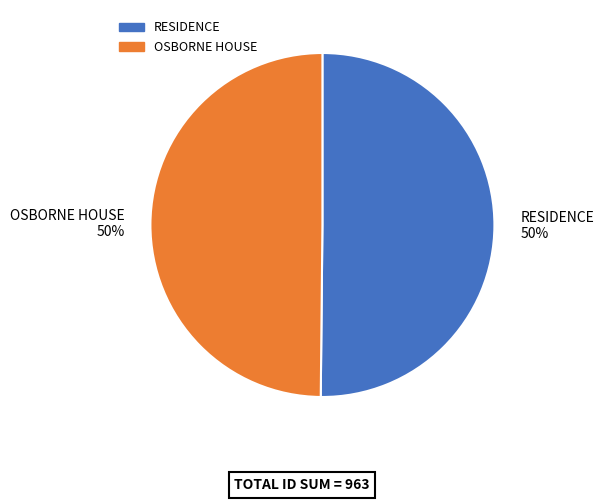

How many segments does this pie chart have?

2